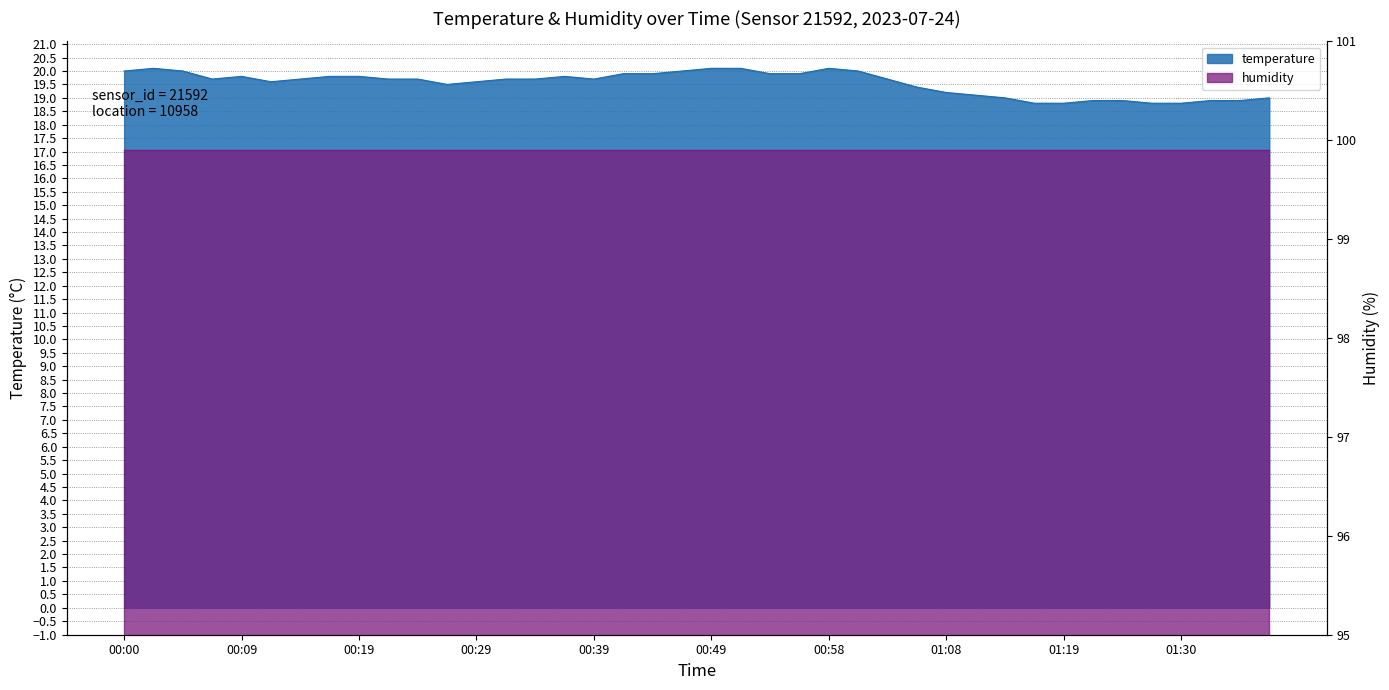

What is the label of the 30th point from the left?

01:11